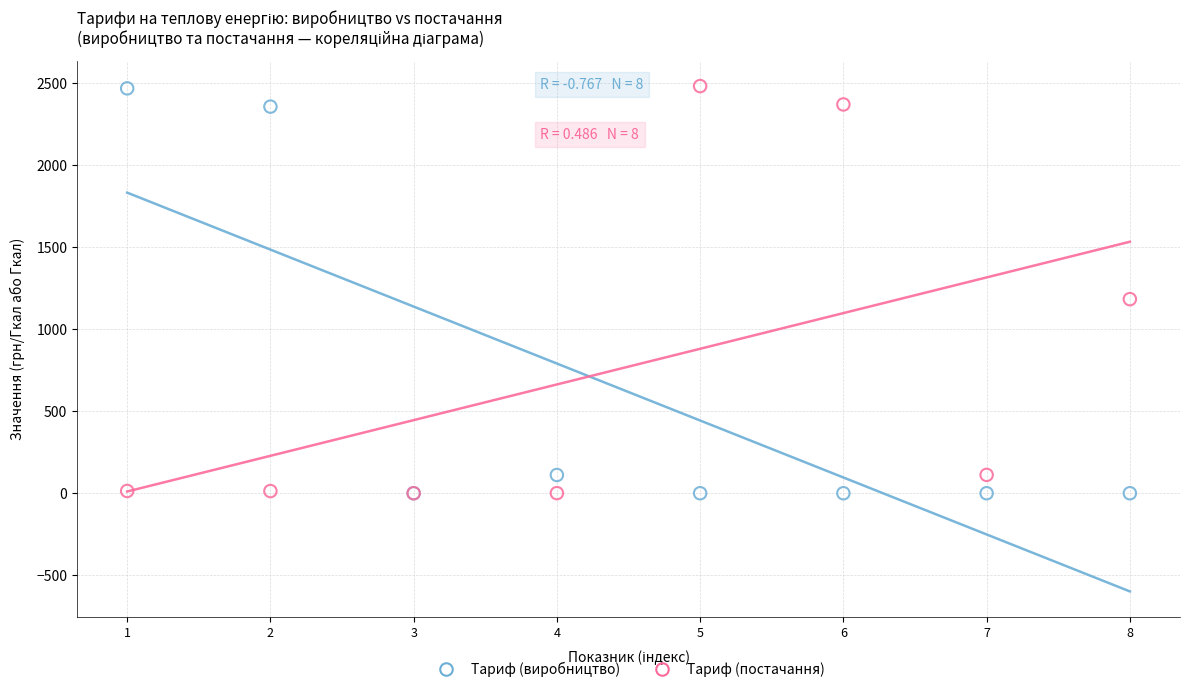

Across all series, what Y value is closest to 1241?

1183.4